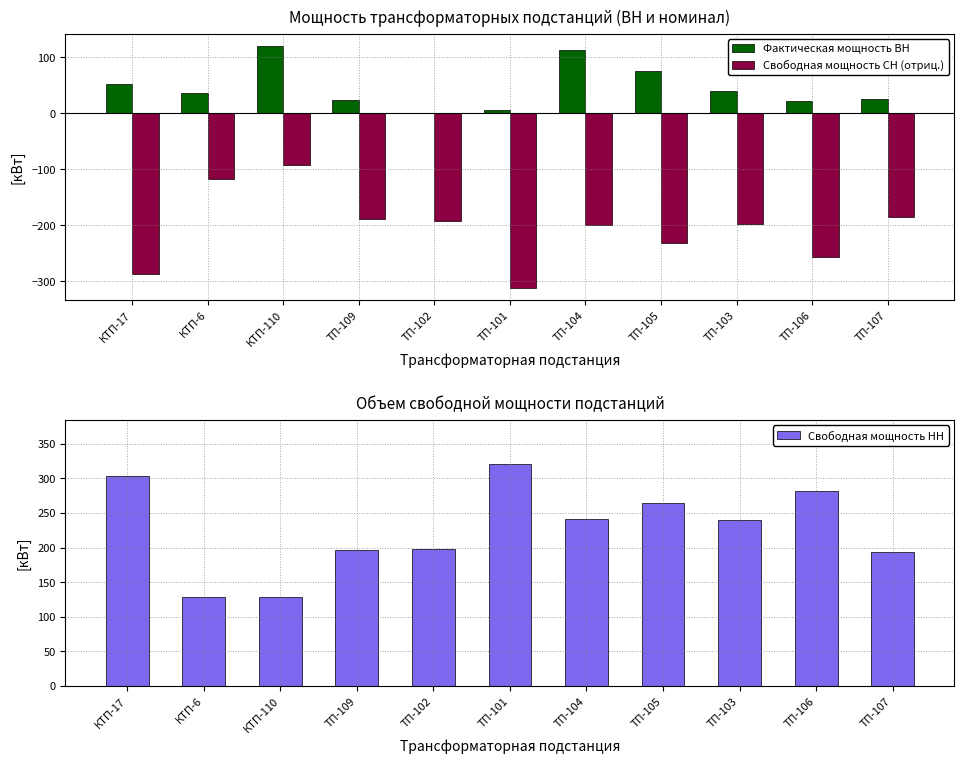

What are all the series names shown in the legend?

Фактическая мощность ВН, Свободная мощность СН (отриц.), Свободная мощность НН